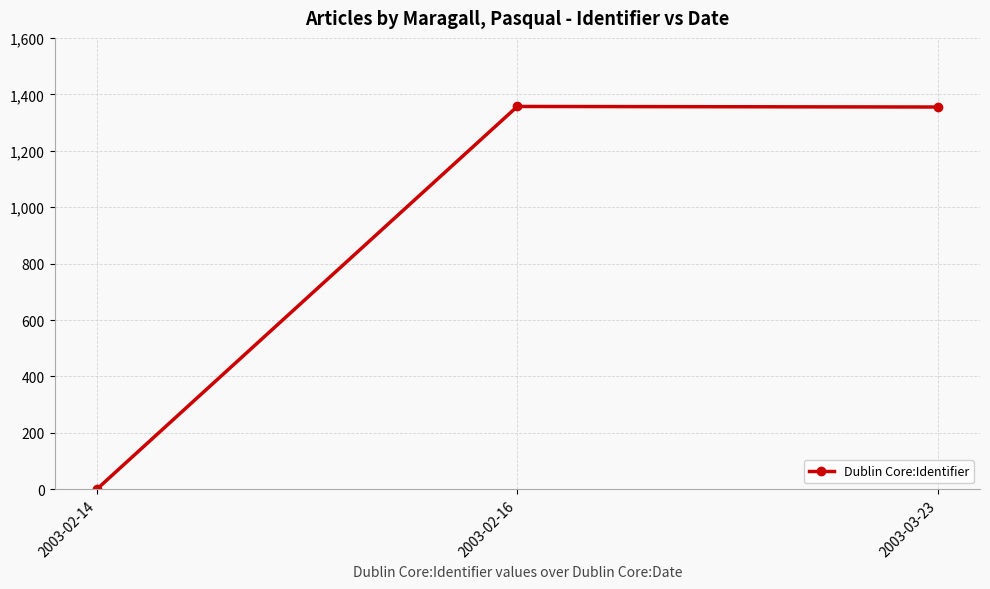

Between 2003-02-14 and 2003-02-16, which is larger?

2003-02-16